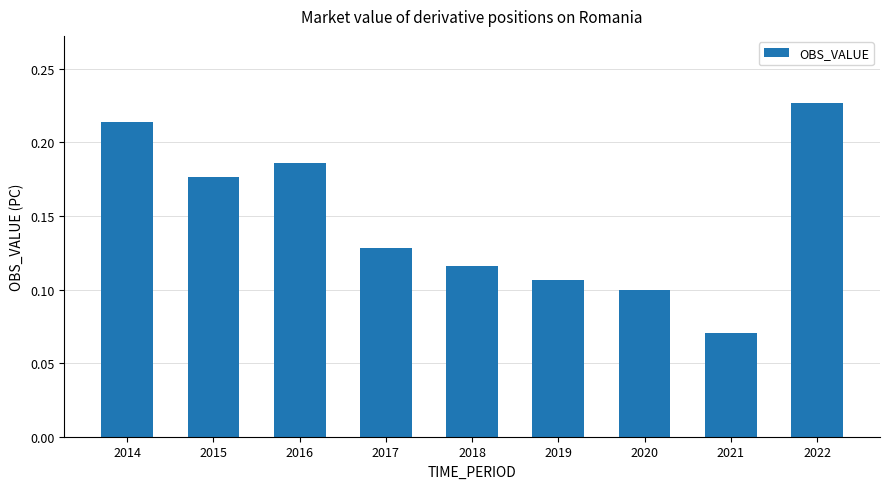

Are the bars horizontal?

No